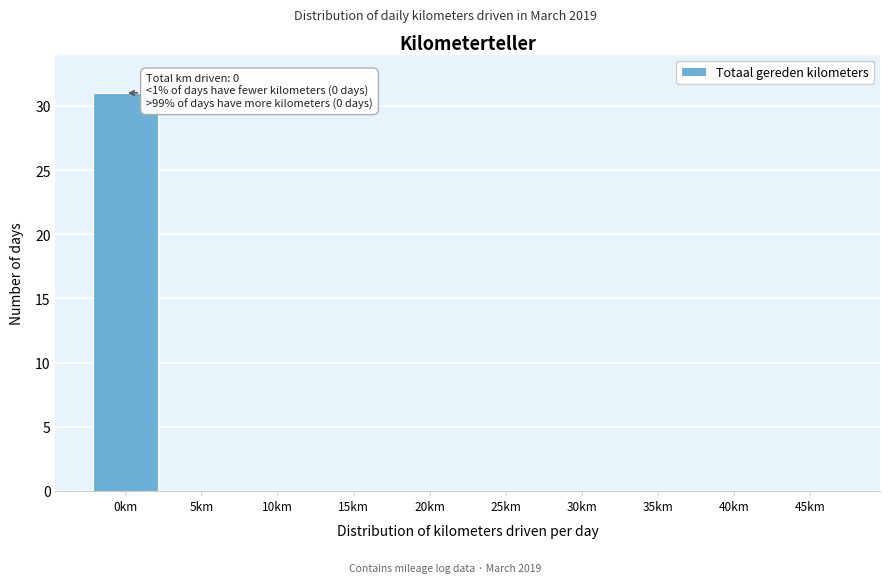

Reading left to right, list all the values displayed in this chart.

0km=31	5km=0	10km=0	15km=0	20km=0	25km=0	30km=0	35km=0	40km=0	45km=0